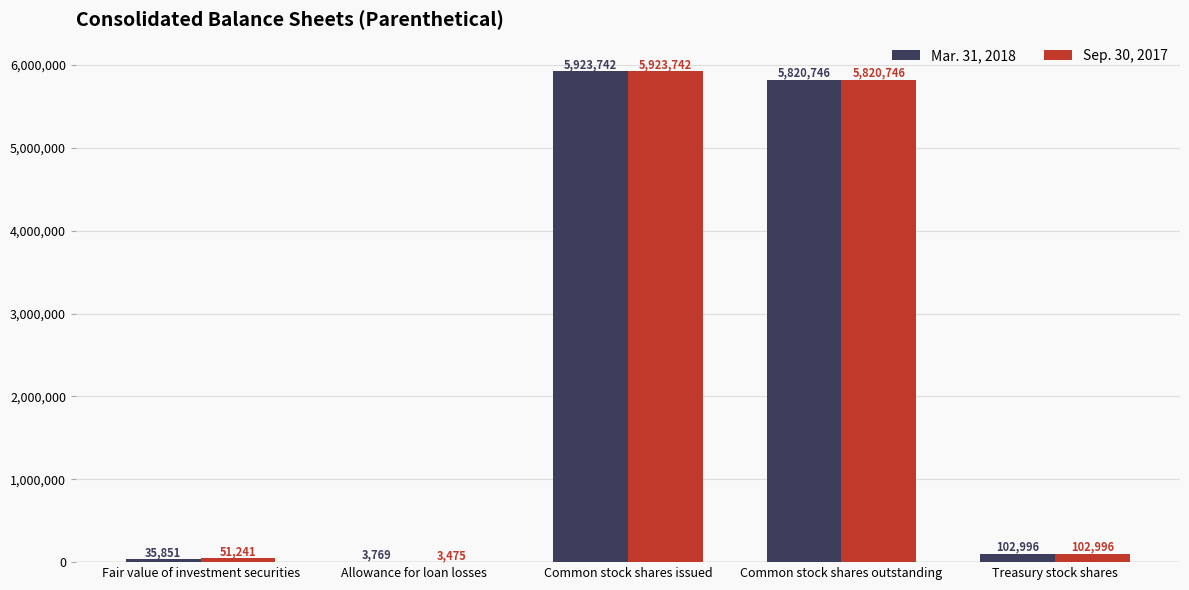

Which series changed the most between Fair value of investment securities and Treasury stock shares?

Mar. 31, 2018